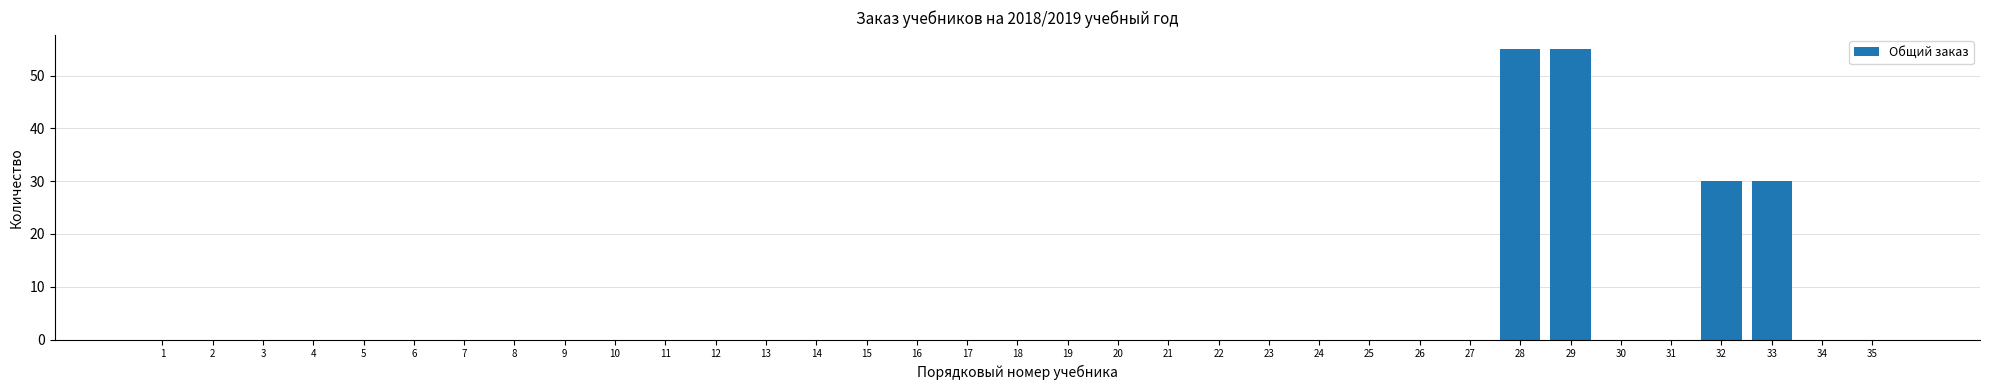

Reading right to left, what are all the values shown in this chart?

0	0	30	30	0	0	55	55	0	0	0	0	0	0	0	0	0	0	0	0	0	0	0	0	0	0	0	0	0	0	0	0	0	0	0